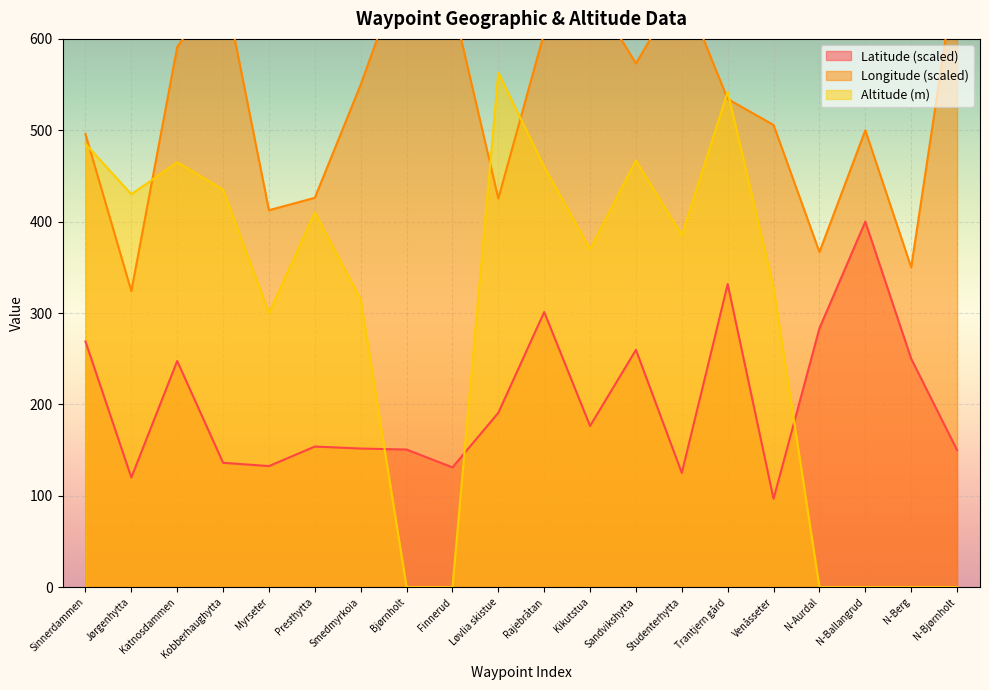

What is the maximum value shown in the chart?

688.9